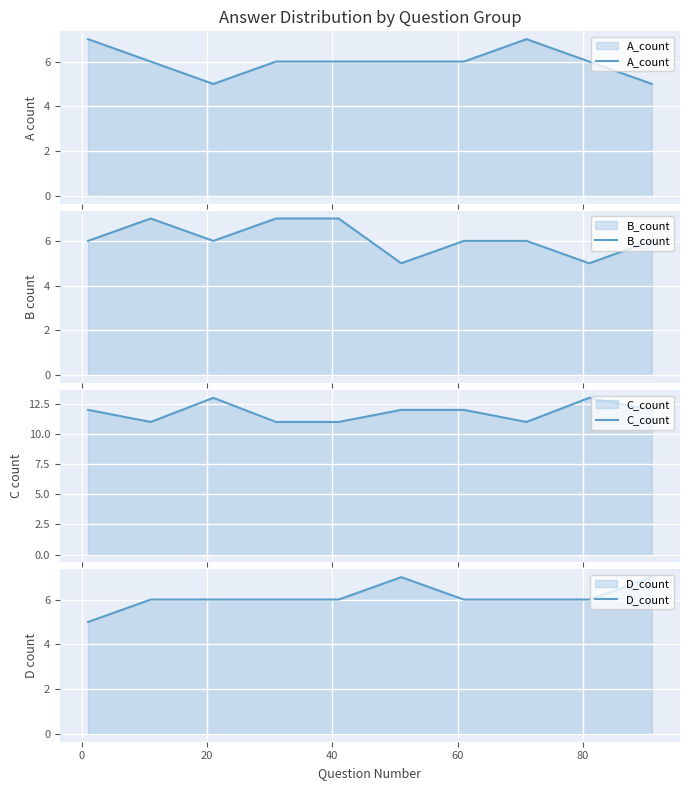

True or false: C_count and D_count intersect in this chart.

False